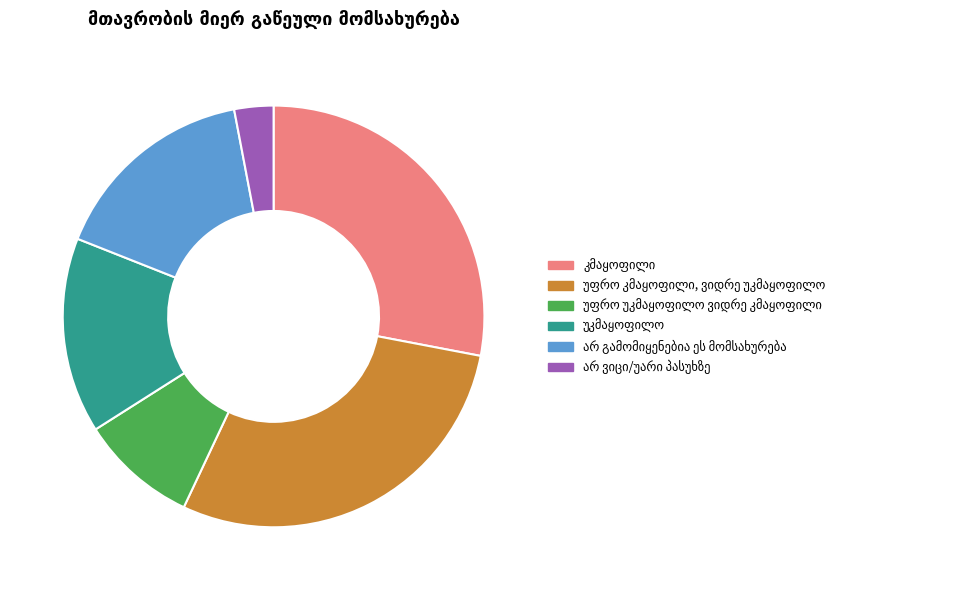

Is there any slice that represents more than half of the pie?

No